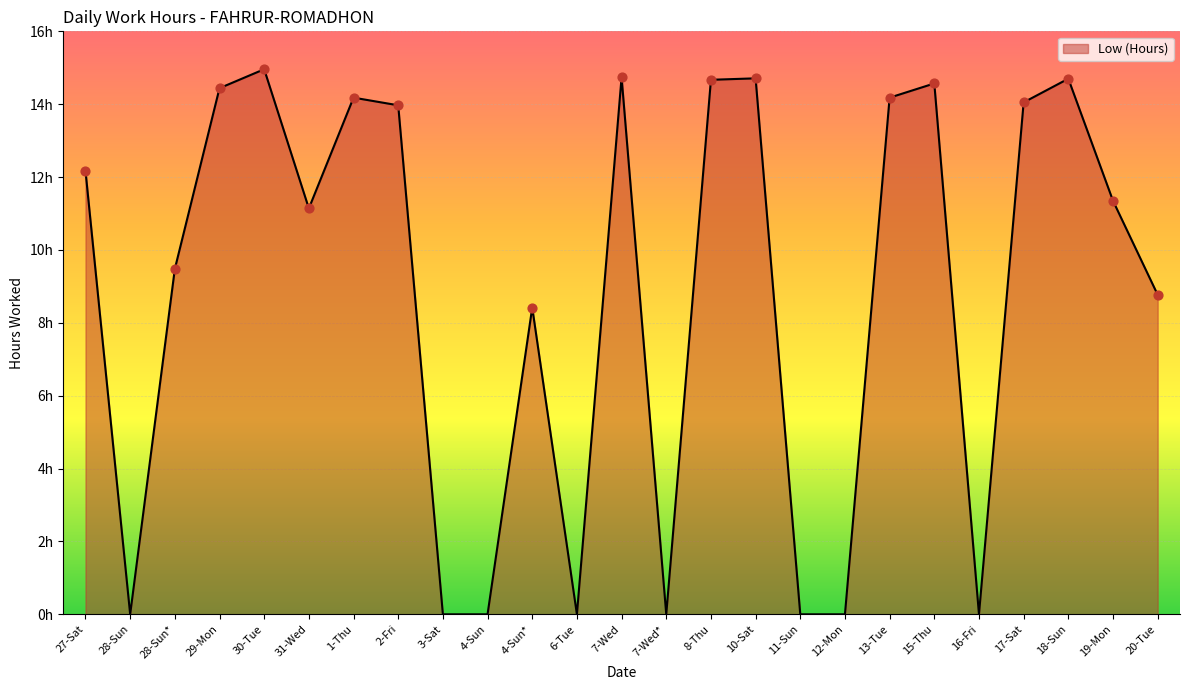

Between 1-Thu and 27-Sat, which is larger?

1-Thu